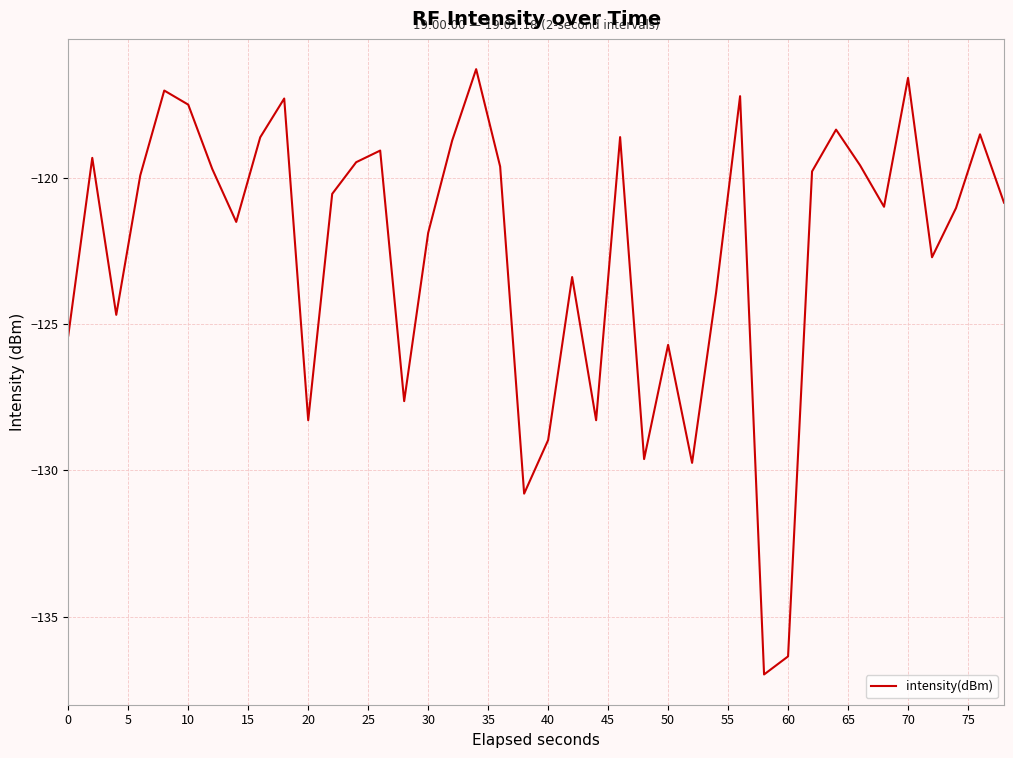

What is the difference between the maximum and minimum values?

20.7